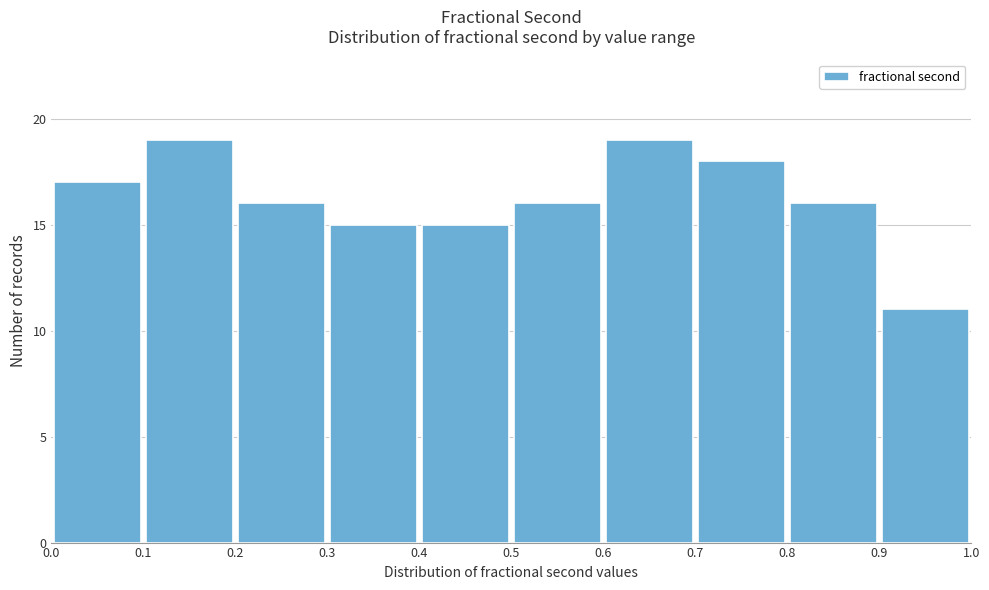

Reading left to right, list every bar in this chart as the range it spans on the x-axis followed by its height. The values are not printed on the chart, so give them approximately, as read against the axis.

0.0 to 0.1: 17
0.1 to 0.2: 19
0.2 to 0.3: 16
0.3 to 0.4: 15
0.4 to 0.5: 15
0.5 to 0.6: 16
0.6 to 0.7: 19
0.7 to 0.8: 18
0.8 to 0.9: 16
0.9 to 1.0: 11